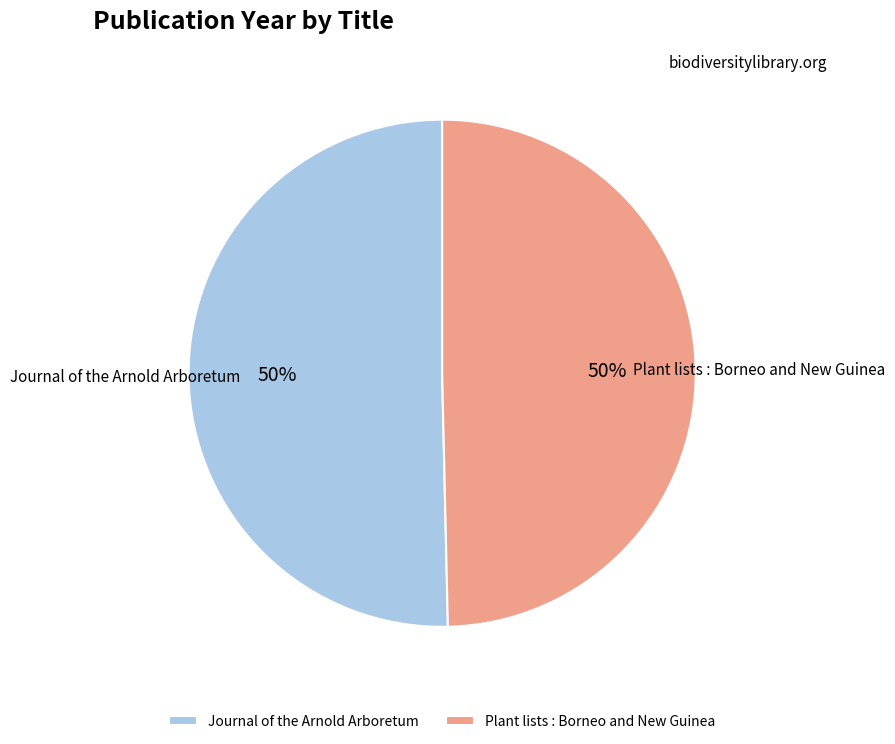

Is it true that Plant lists : Borneo and New Guinea is 50% of the pie?

True